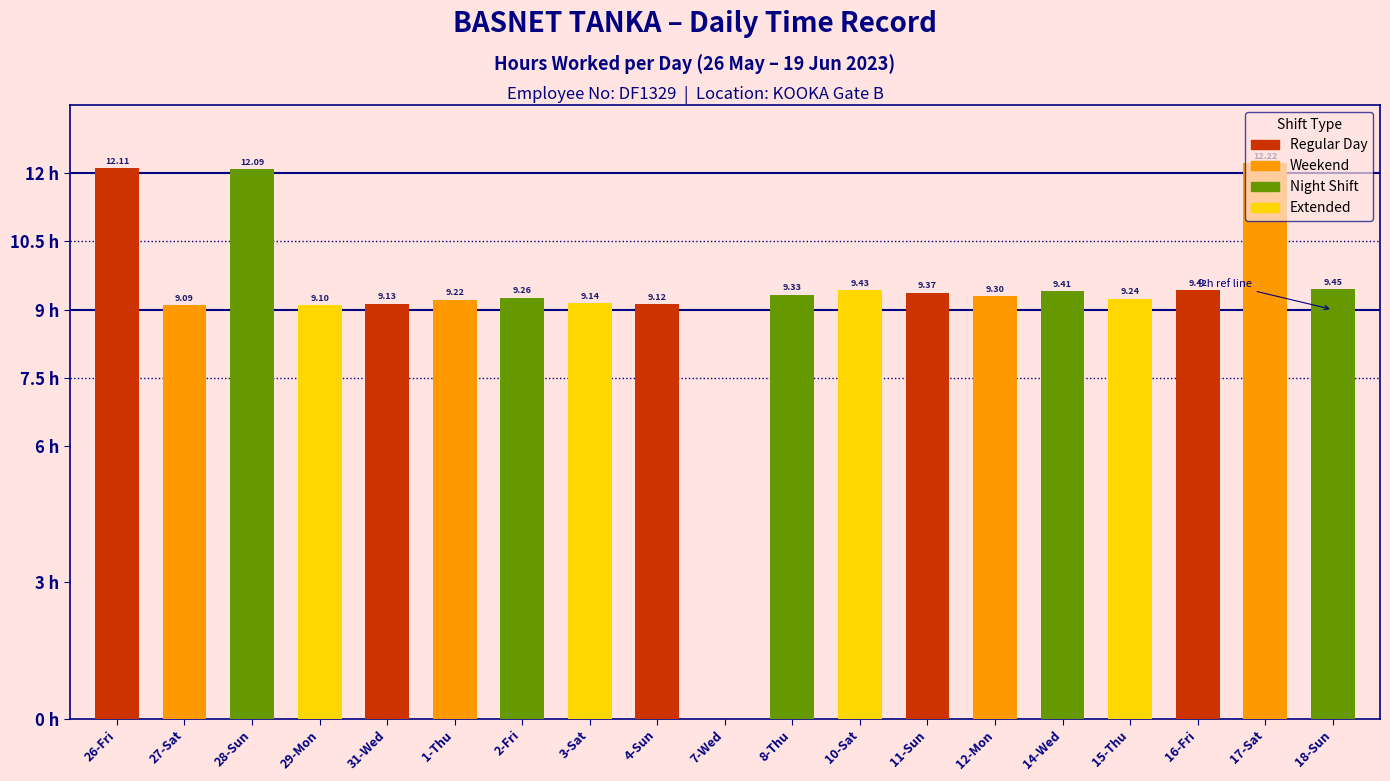

What is the sum of the values at 16-Fri and 7-Wed?

9.4